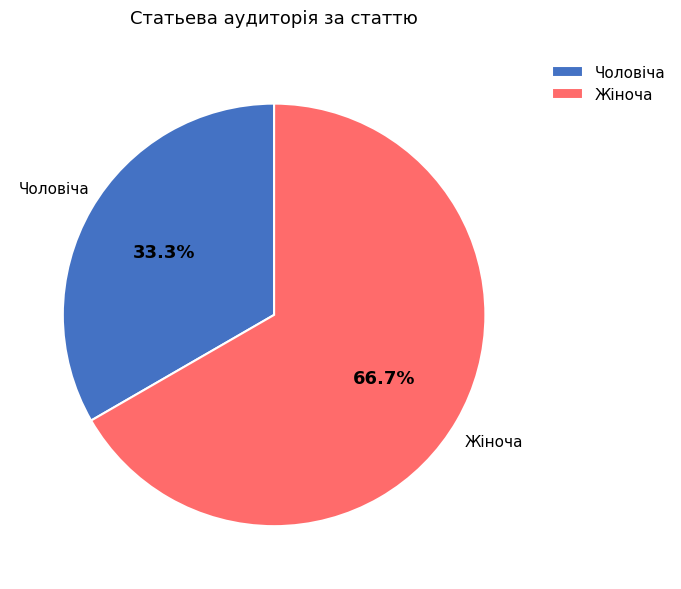

Count the number of slices in the pie.

2